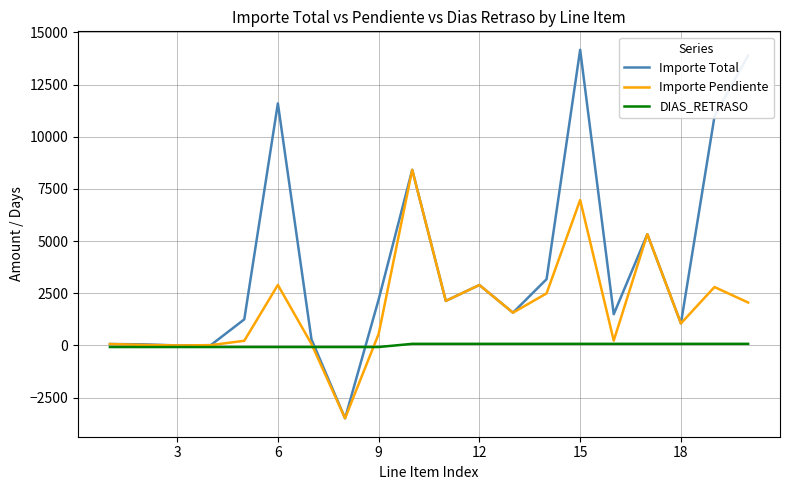

Which series has the largest total across all categories?

Importe Total